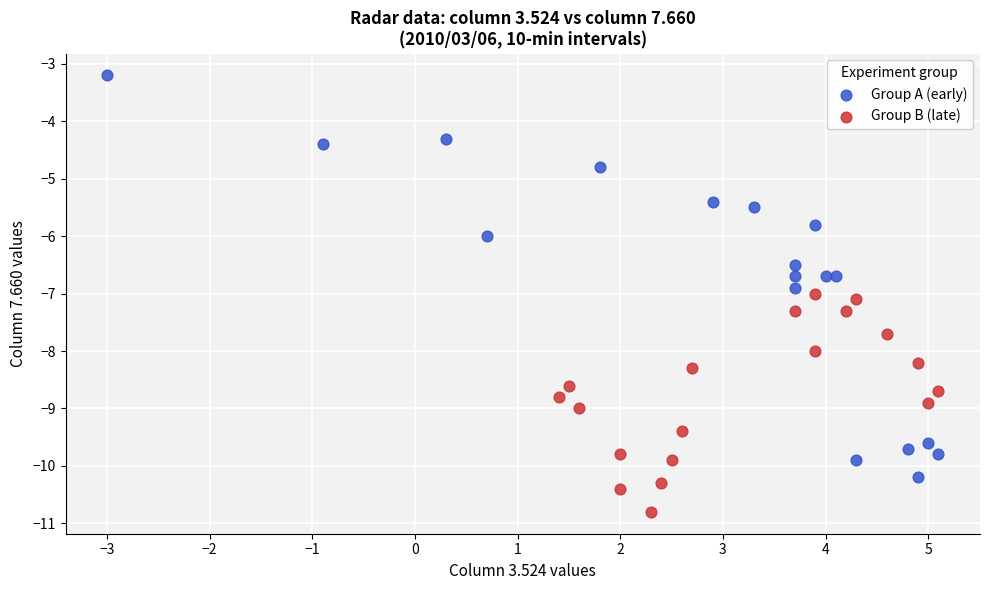

Which series has the widest spread of Y values?

Group A (early)